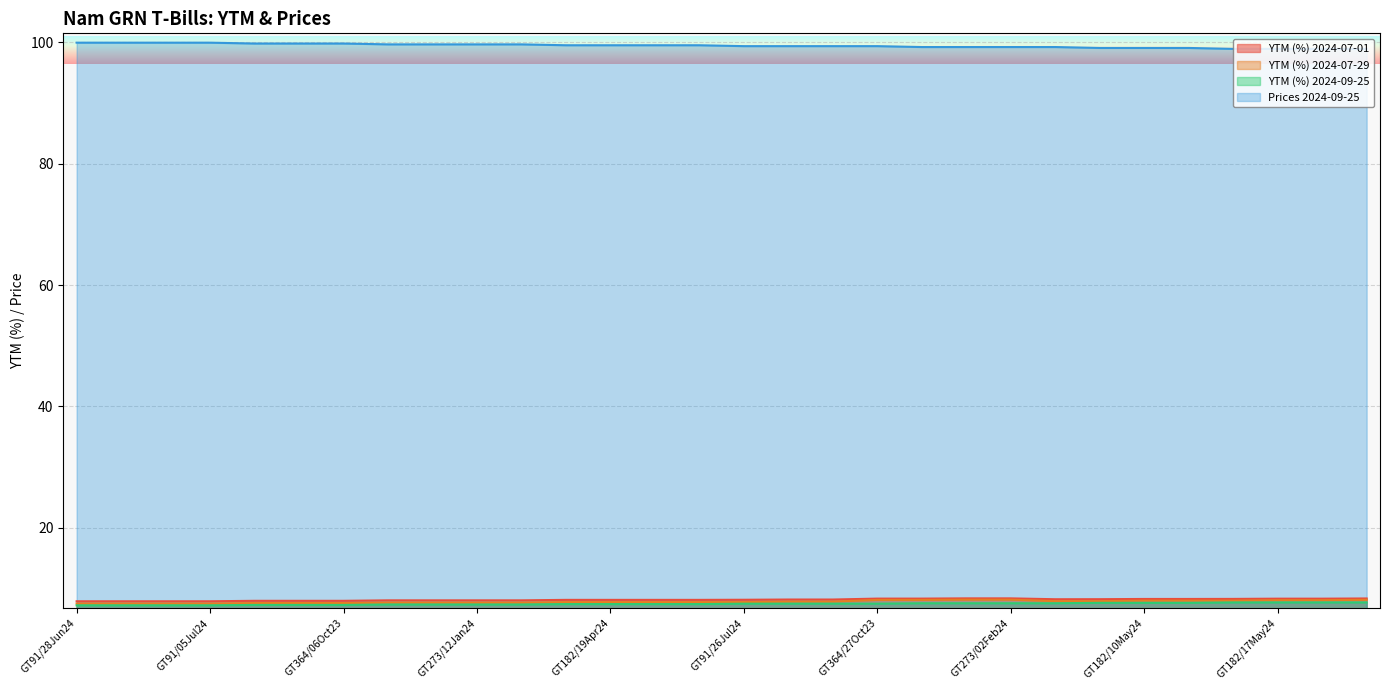

Reading left to right, extract all data points from this chart.

YTM (%) 2024-07-01: GT91/28Jun24=7.9	GT183/28Mar24=7.9	GT364/29Sep23=7.9	GT91/05Jul24=7.9	GT182/05Apr24=8.0	GT273/05Jan24=8.0	GT364/06Oct23=8.0	GT91/12Jul24=8.0	GT182/12Apr24=8.0	GT273/12Jan24=8.0	GT364/13Oct23=8.0	GT91/19Jul24=8.1	GT182/19Apr24=8.1	GT273/19Jan24=8.1	GT364/20Oct23=8.1	GT91/26Jul24=8.1	GT182/26Apr24=8.2	GT273/26Jan24=8.2	GT364/27Oct23=8.3	GT91/02Aug24=8.3	GT182/03May24=8.4	GT273/02Feb24=8.4	GT364/03Nov23=8.2	GT91/09Aug24=8.2	GT182/10May24=8.3	GT273/09Feb24=8.3	GT91/16Aug24=8.3	GT182/17May24=8.3	GT273/16Feb24=8.3	GT364/17Nov23=8.3
YTM (%) 2024-07-29: GT91/28Jun24=7.5	GT183/28Mar24=7.5	GT364/29Sep23=7.5	GT91/05Jul24=7.5	GT182/05Apr24=7.6	GT273/05Jan24=7.6	GT364/06Oct23=7.6	GT91/12Jul24=7.7	GT182/12Apr24=7.7	GT273/12Jan24=7.7	GT364/13Oct23=7.7	GT91/19Jul24=7.7	GT182/19Apr24=7.7	GT273/19Jan24=7.7	GT364/20Oct23=7.7	GT91/26Jul24=7.7	GT182/26Apr24=7.8	GT273/26Jan24=7.8	GT364/27Oct23=8.1	GT91/02Aug24=8.1	GT182/03May24=8.1	GT273/02Feb24=8.1	GT364/03Nov23=7.9	GT91/09Aug24=7.9	GT182/10May24=8.0	GT273/09Feb24=8.0	GT91/16Aug24=8.0	GT182/17May24=8.1	GT273/16Feb24=8.1	GT364/17Nov23=8.1
YTM (%) 2024-09-25: GT91/28Jun24=7.2	GT183/28Mar24=7.2	GT364/29Sep23=7.2	GT91/05Jul24=7.2	GT182/05Apr24=7.3	GT273/05Jan24=7.3	GT364/06Oct23=7.3	GT91/12Jul24=7.3	GT182/12Apr24=7.3	GT273/12Jan24=7.3	GT364/13Oct23=7.3	GT91/19Jul24=7.4	GT182/19Apr24=7.4	GT273/19Jan24=7.4	GT364/20Oct23=7.4	GT91/26Jul24=7.5	GT182/26Apr24=7.5	GT273/26Jan24=7.5	GT364/27Oct23=7.5	GT91/02Aug24=7.5	GT182/03May24=7.5	GT273/02Feb24=7.5	GT364/03Nov23=7.5	GT91/09Aug24=7.6	GT182/10May24=7.6	GT273/09Feb24=7.6	GT91/16Aug24=7.7	GT182/17May24=7.7	GT273/16Feb24=7.7	GT364/17Nov23=7.7
Prices 2024-09-25: GT91/28Jun24=100.0	GT183/28Mar24=100.0	GT364/29Sep23=100.0	GT91/05Jul24=100.0	GT182/05Apr24=99.8	GT273/05Jan24=99.8	GT364/06Oct23=99.8	GT91/12Jul24=99.7	GT182/12Apr24=99.7	GT273/12Jan24=99.7	GT364/13Oct23=99.7	GT91/19Jul24=99.5	GT182/19Apr24=99.5	GT273/19Jan24=99.5	GT364/20Oct23=99.5	GT91/26Jul24=99.4	GT182/26Apr24=99.4	GT273/26Jan24=99.4	GT364/27Oct23=99.4	GT91/02Aug24=99.2	GT182/03May24=99.2	GT273/02Feb24=99.2	GT364/03Nov23=99.2	GT91/09Aug24=99.1	GT182/10May24=99.1	GT273/09Feb24=99.1	GT91/16Aug24=98.9	GT182/17May24=98.9	GT273/16Feb24=98.9	GT364/17Nov23=98.9